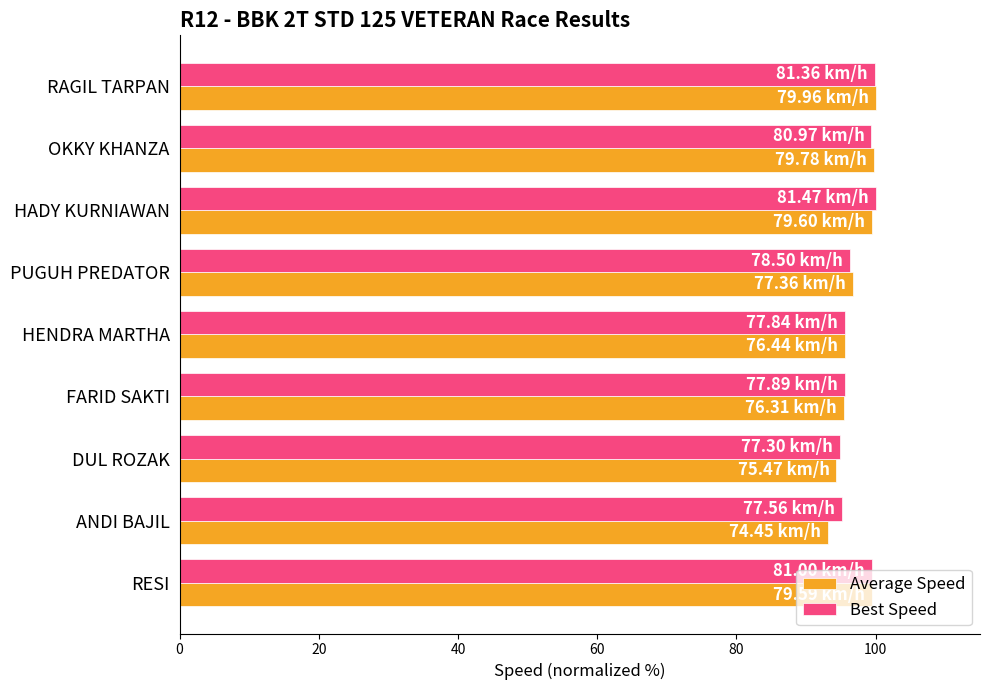

What is the smallest value displayed?

93.1